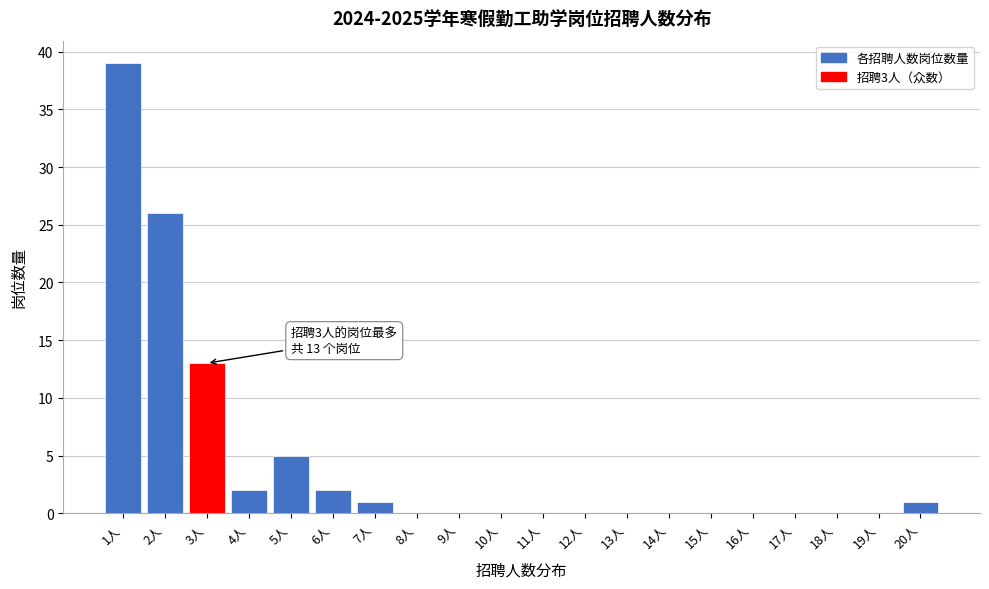

Reading right to left, list all the values displayed in this chart.

20人=1	19人=0	18人=0	17人=0	16人=0	15人=0	14人=0	13人=0	12人=0	11人=0	10人=0	9人=0	8人=0	7人=1	6人=2	5人=5	4人=2	3人=13	2人=26	1人=39